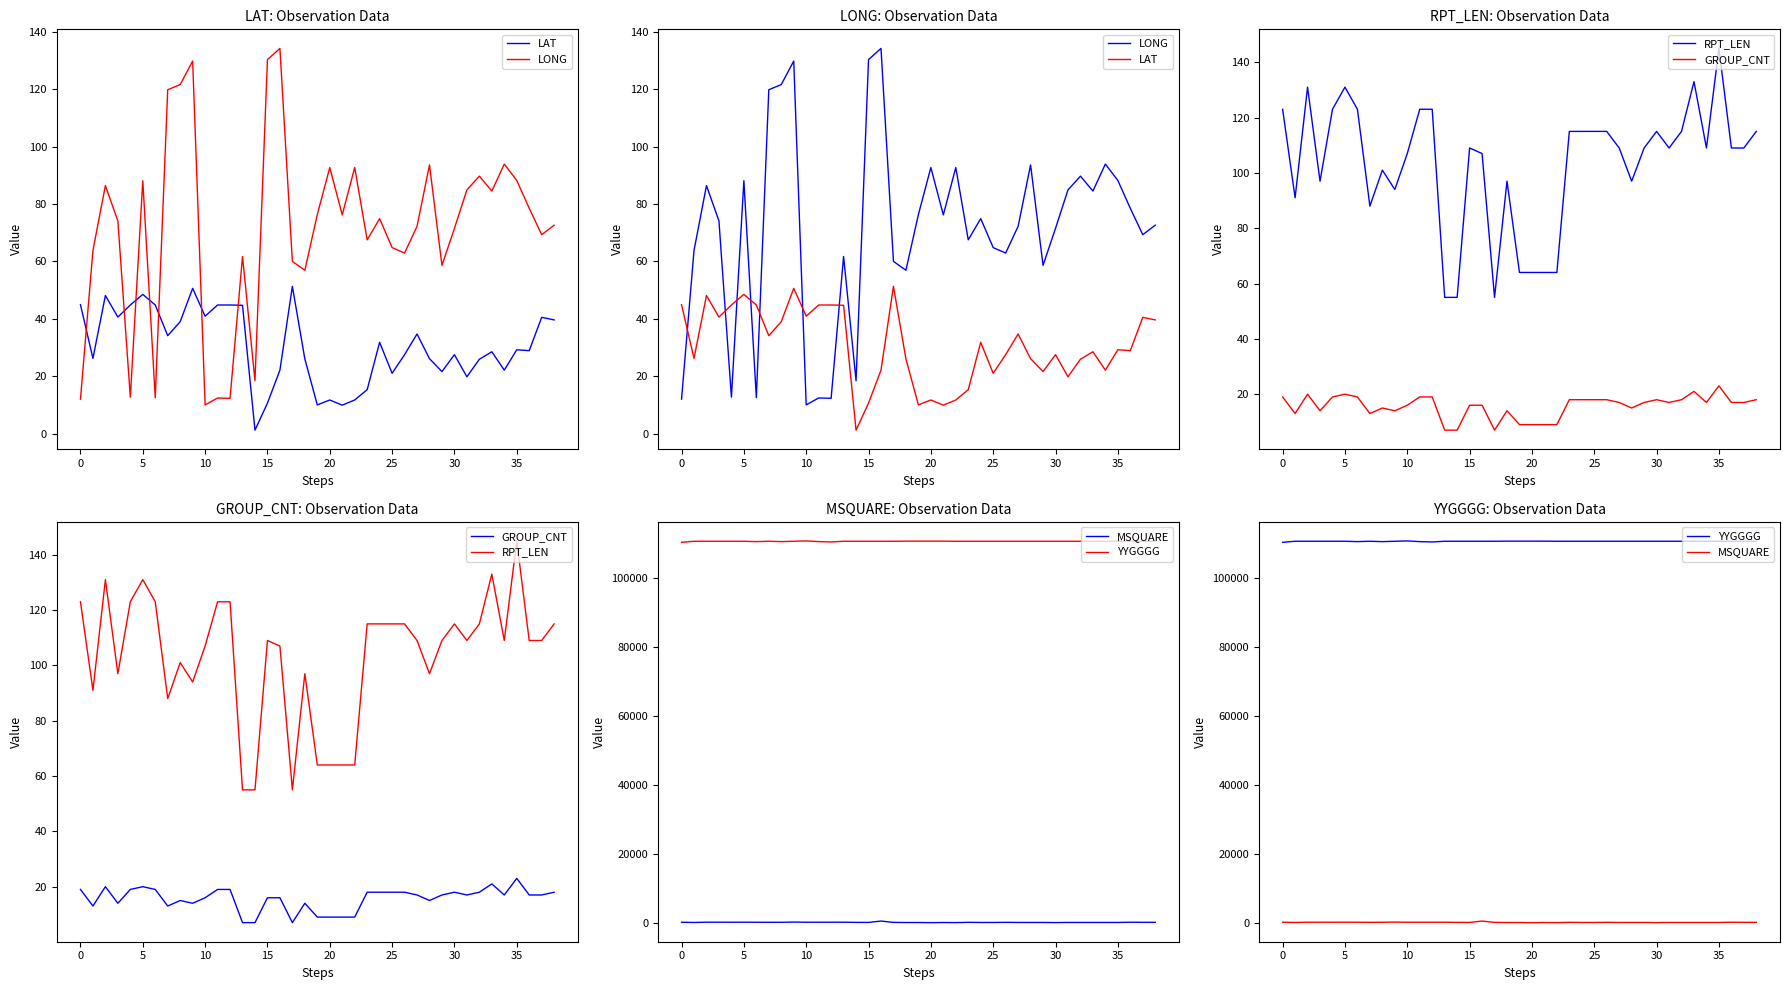

True or false: MSQUARE and LAT cross at least once.

False